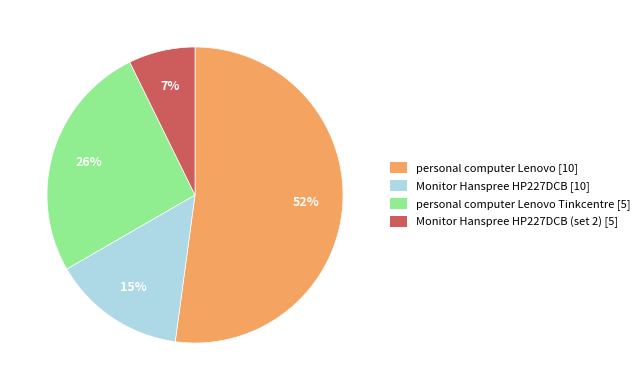

Is there a majority slice in this chart?

Yes